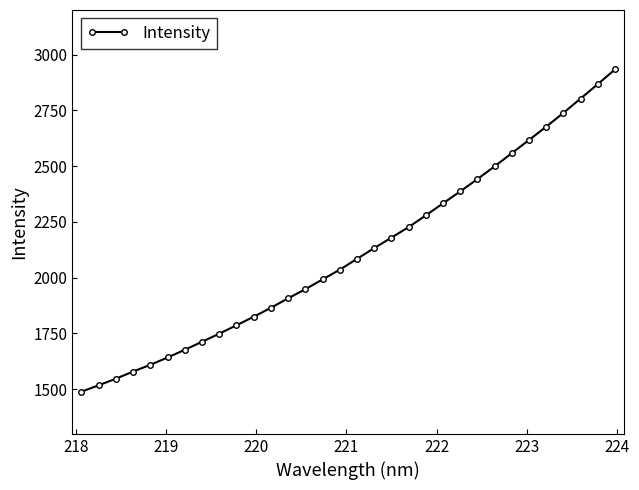

How many data points are less than 2084?

16